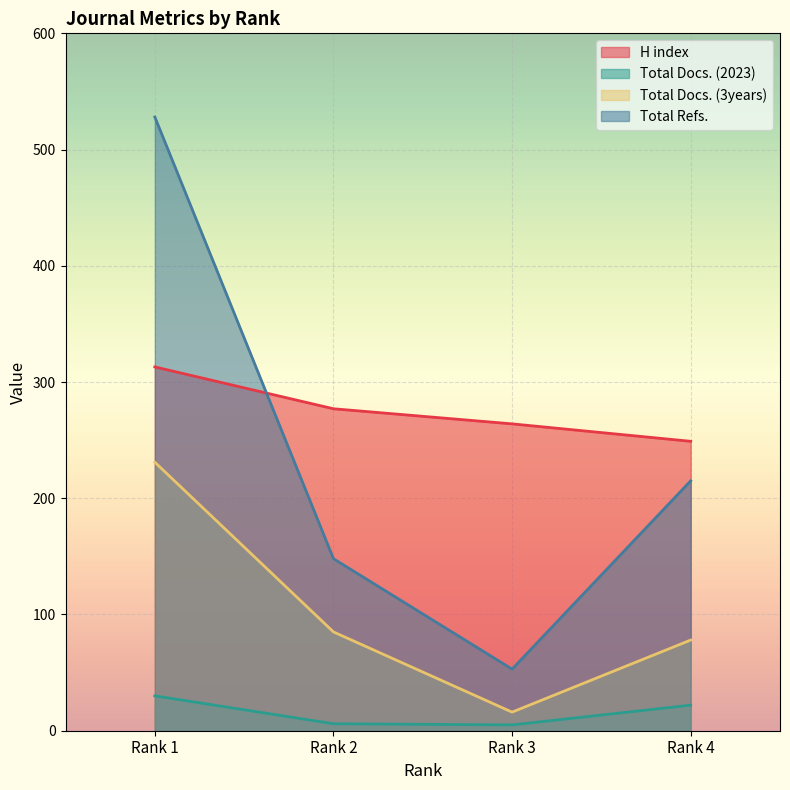

What is the lowest value of the Total Docs. (3years) series?

16